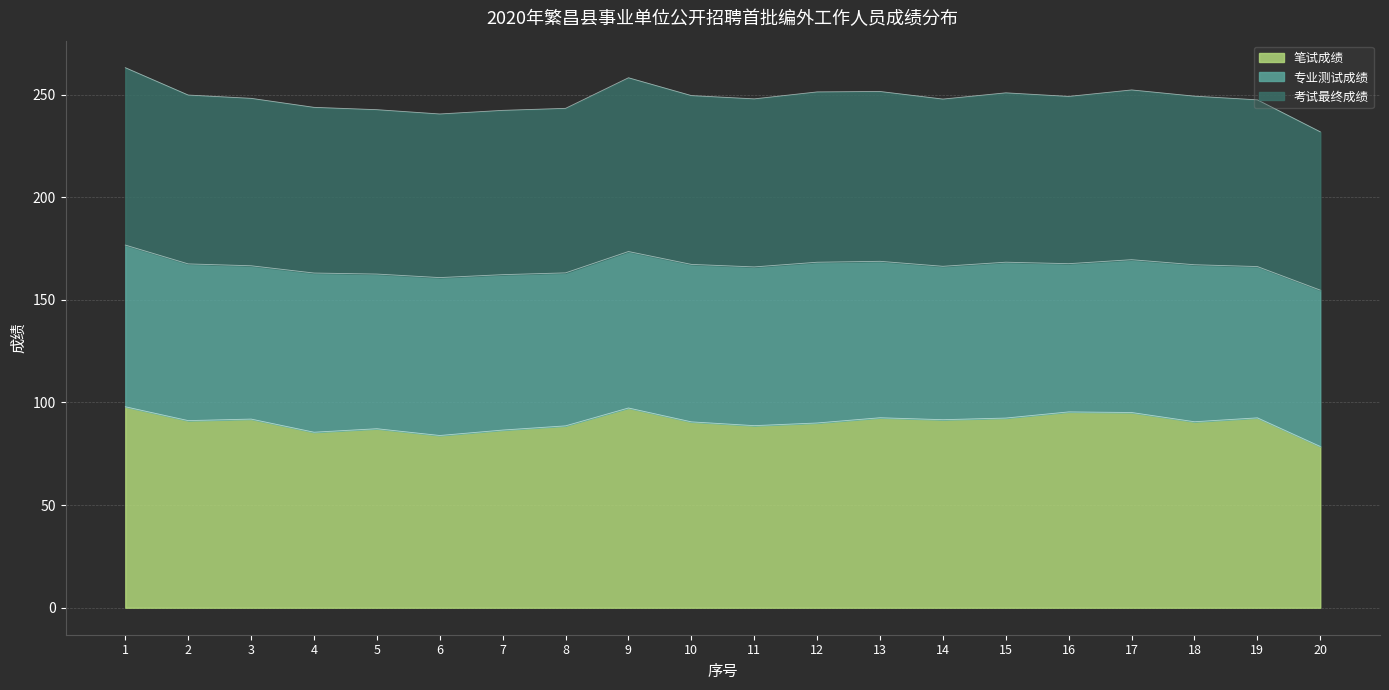

What is the total value across all series at 13?

251.5